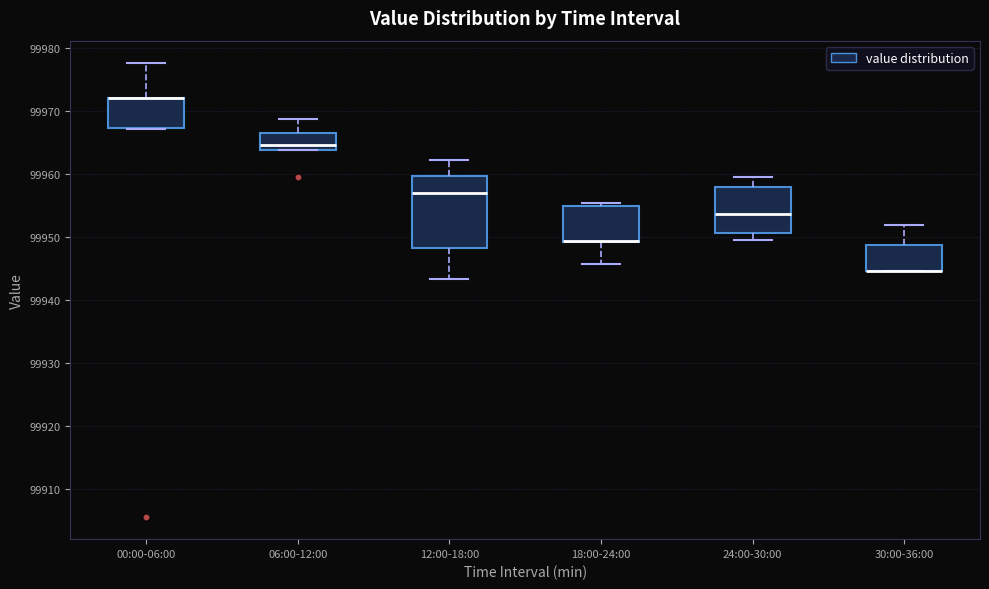

Reading left to right, read every box against the y-axis: the position of its median line, the range the box covers, and the ends of its whiskers. The values are not printed on the chart, so give them approximately, as read against the axis.

00:00-06:00: median 99972 (drawn on the box's upper edge), box 99967 to 99972, whiskers 99967 to 99978
06:00-12:00: median 99965, box 99964 to 99967, whiskers 99964 to 99969
12:00-18:00: median 99957, box 99948 to 99960, whiskers 99943 to 99962
18:00-24:00: median 99949 (drawn on the box's lower edge), box 99949 to 99955, whiskers 99946 to 99955 (just above the box's upper edge)
24:00-30:00: median 99954, box 99951 to 99958, whiskers 99950 to 99960
30:00-36:00: median 99945 (drawn on the box's lower edge), box 99945 to 99949, whiskers 99945 to 99952